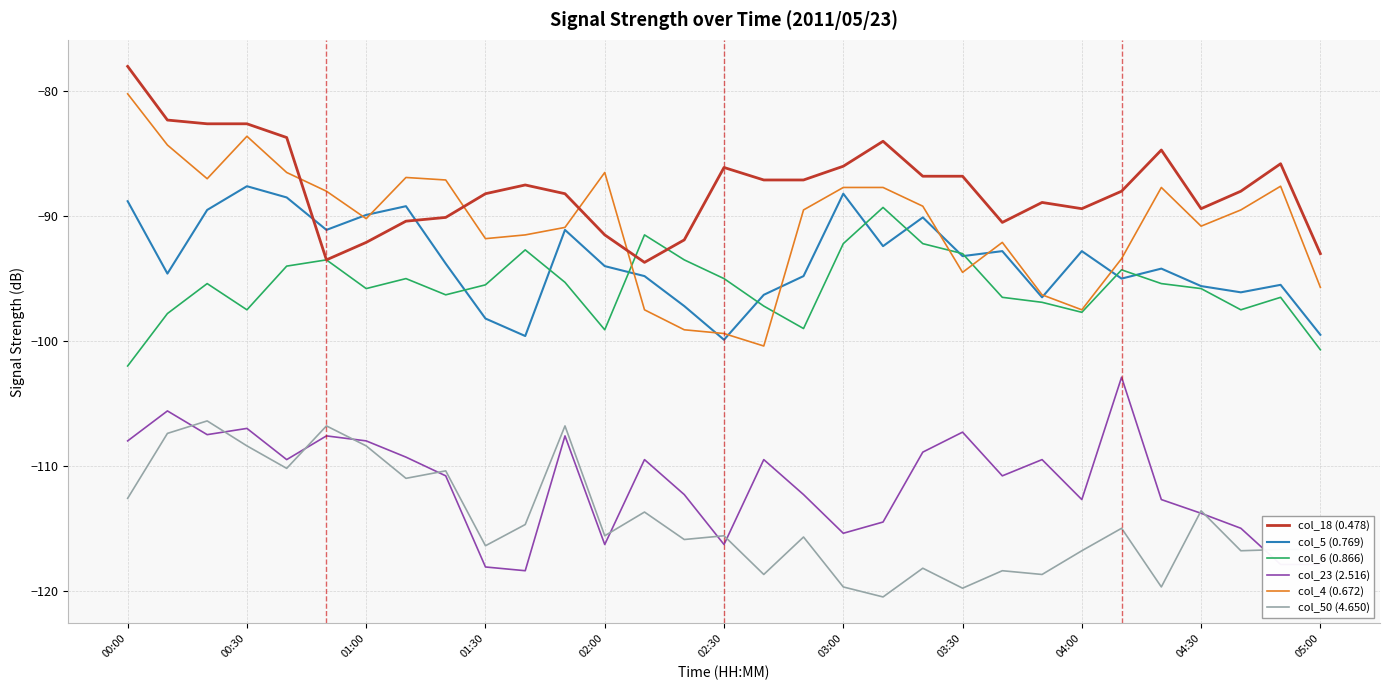

Which series has the largest range (max minus min)?

col_4 (0.672)